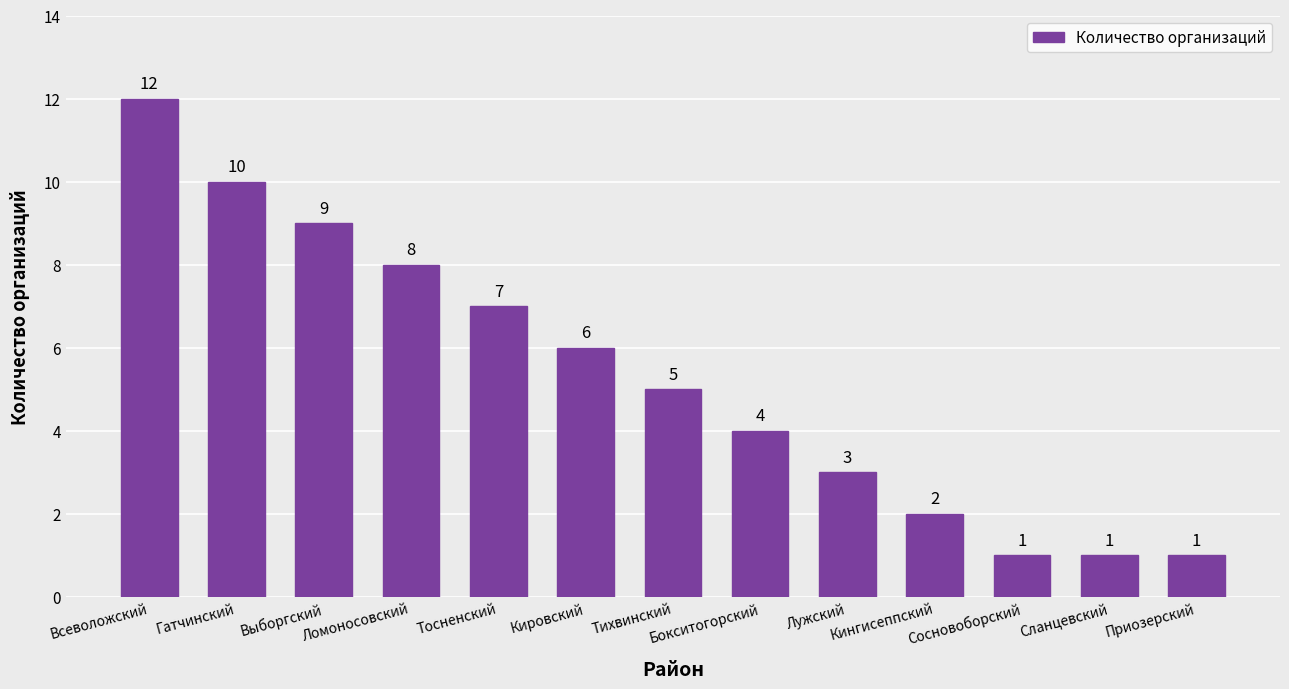

What is the label of the 13th bar from the right?

Всеволожский